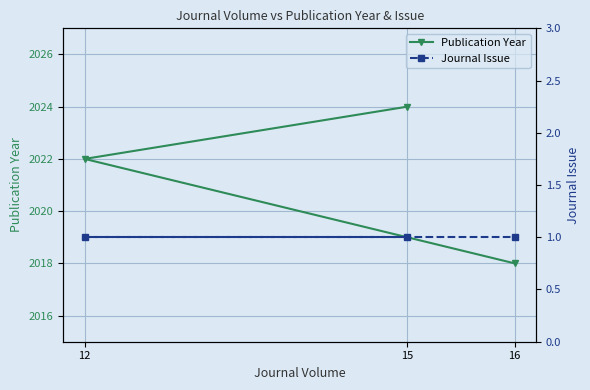

Rank the categories by Journal Issue value from highest to lowest.

15, 12, 16